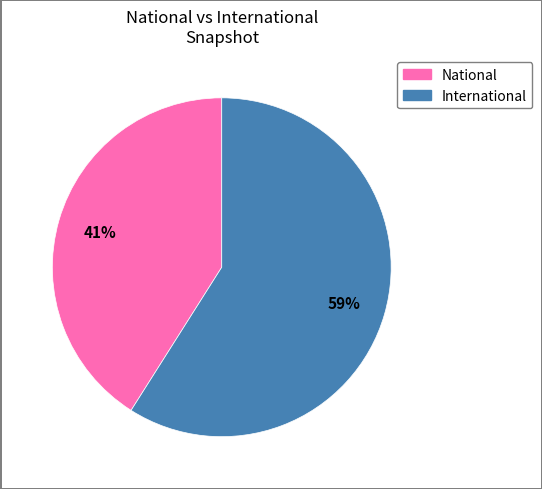

How many slices are in this pie chart?

2